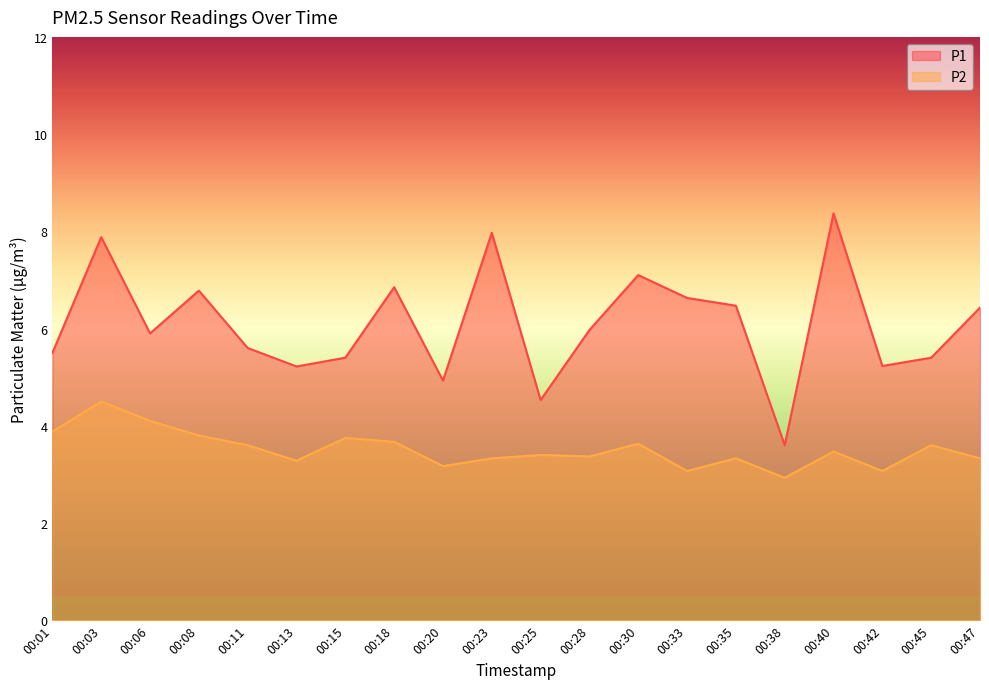

At 00:01, list the series in order from smallest to largest.

P2, P1